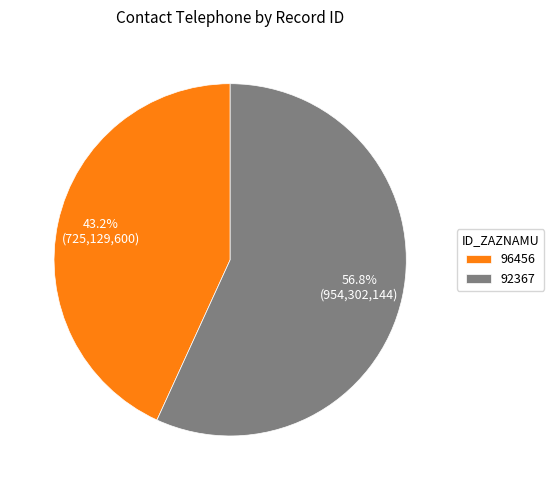

Which slice is the smallest?

96456